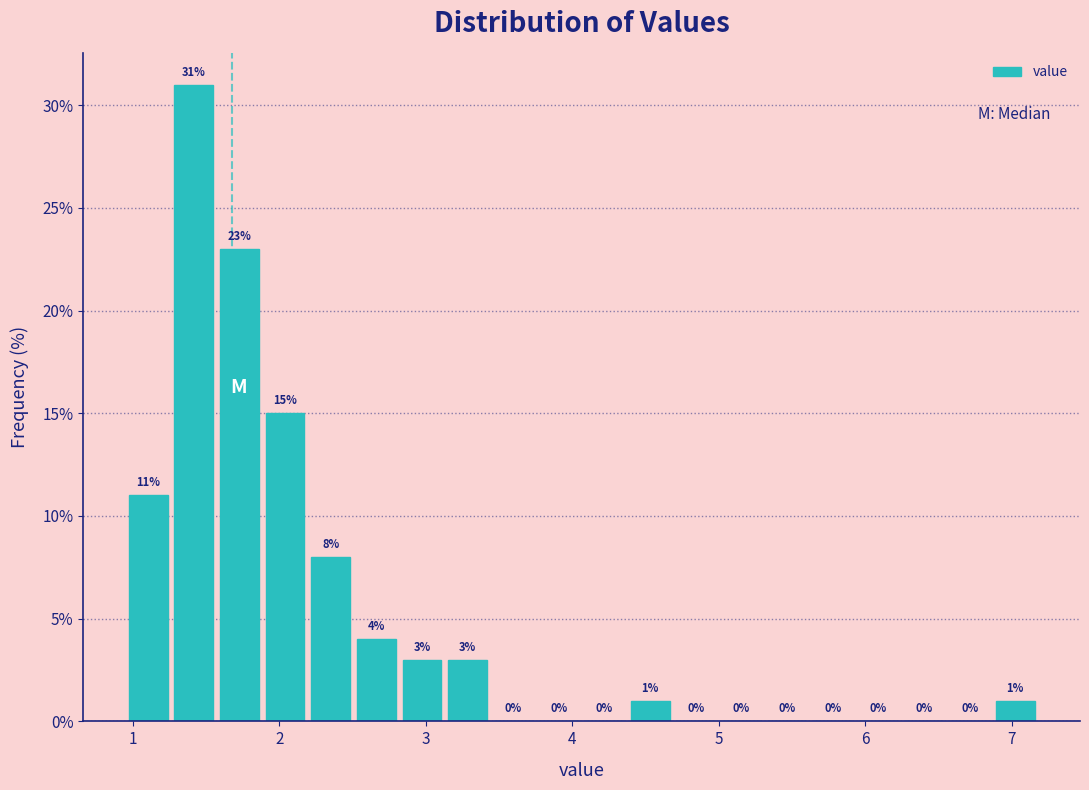

Around what value on the x-axis is the tallest bar? Give the approximate position of its centre, as read against the axis.

1.4